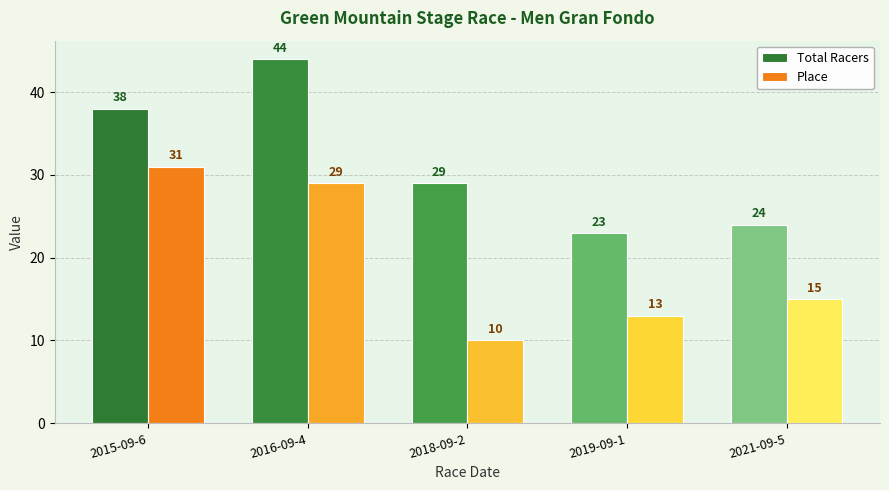

What is the label of the 4th bar from the right?

2016-09-4